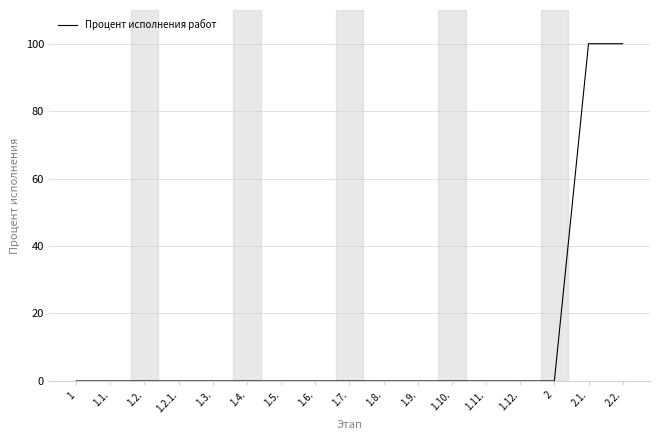

What position from the left is 1.12.?

14